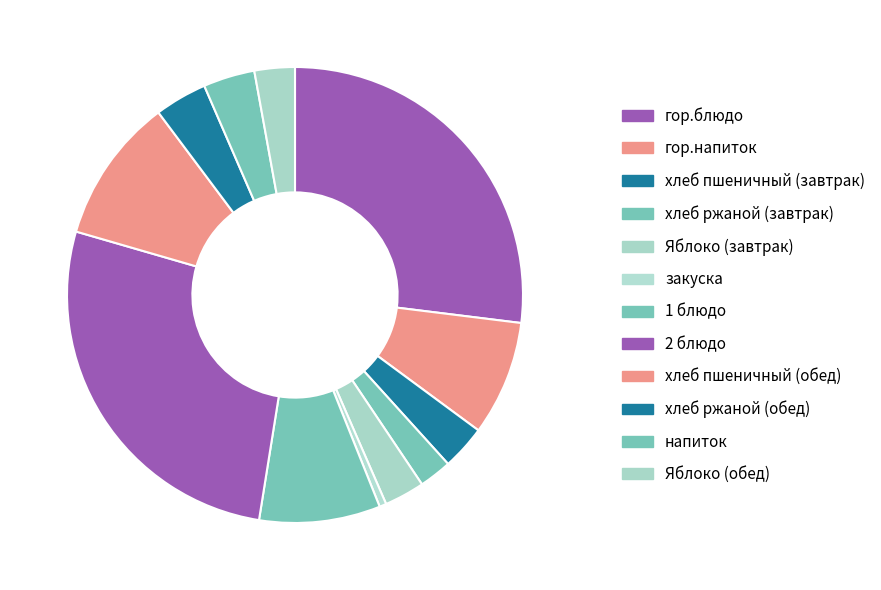

To the nearest percent, what percentage of the pie is хлеб пшеничный (обед)?

10%